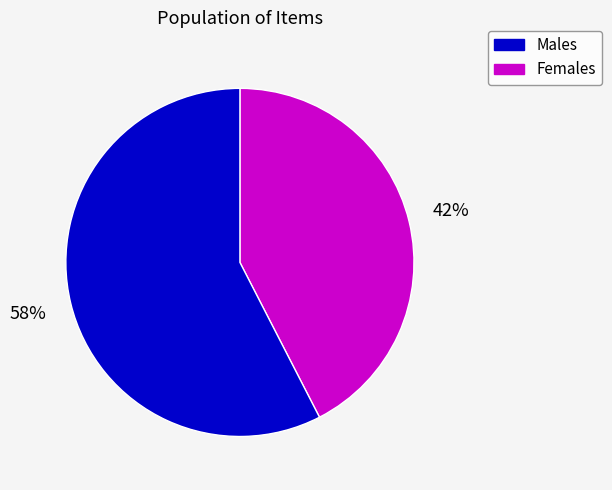

Does Males account for over 50% of the chart?

No